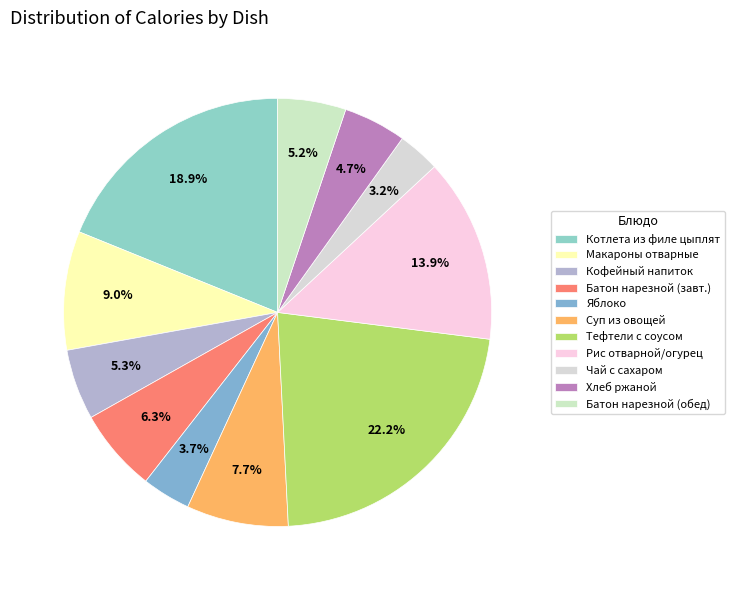

To the nearest percent, what is the difference between the largest and smallest slice percentages?

19%